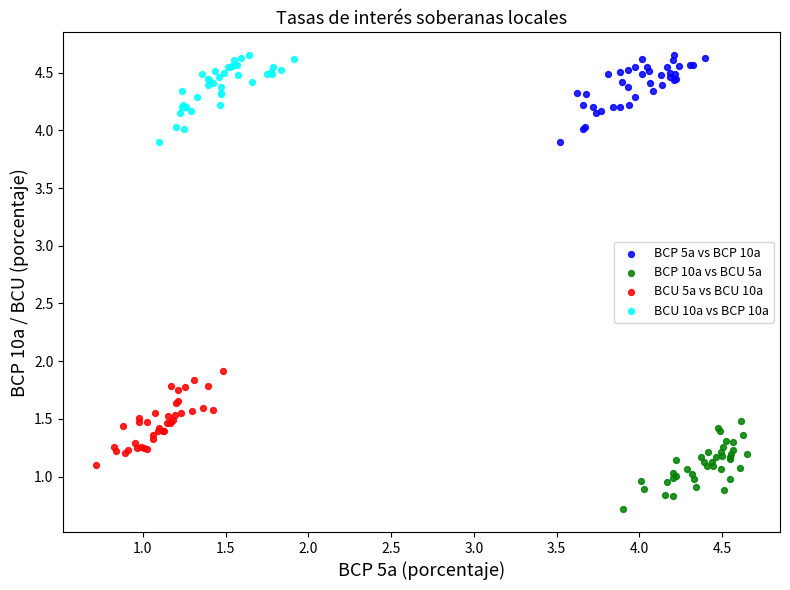

Which series contains the lowest Y value?

BCP 10a vs BCU 5a